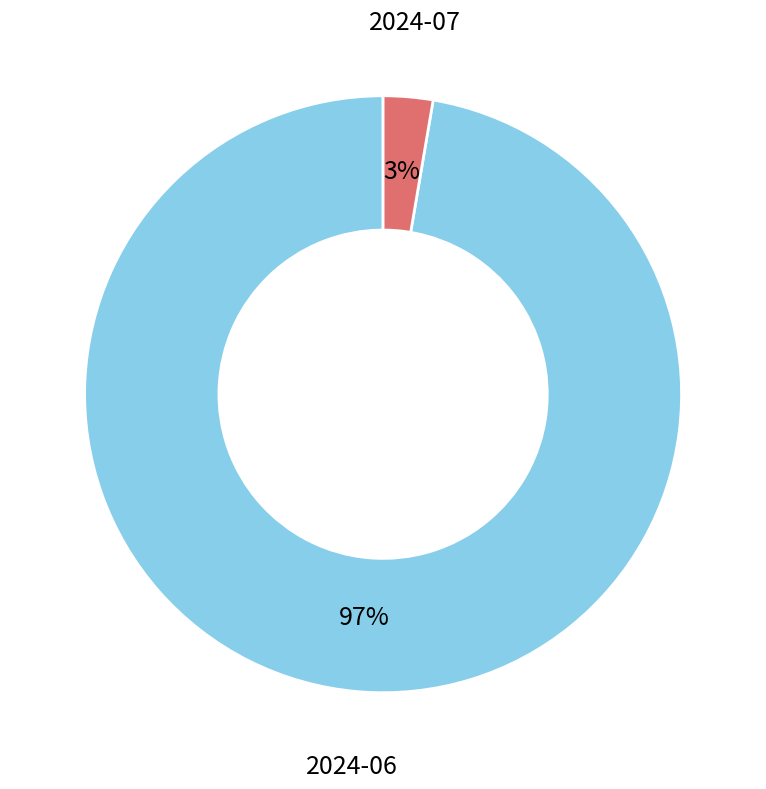

Count the number of slices in the pie.

2